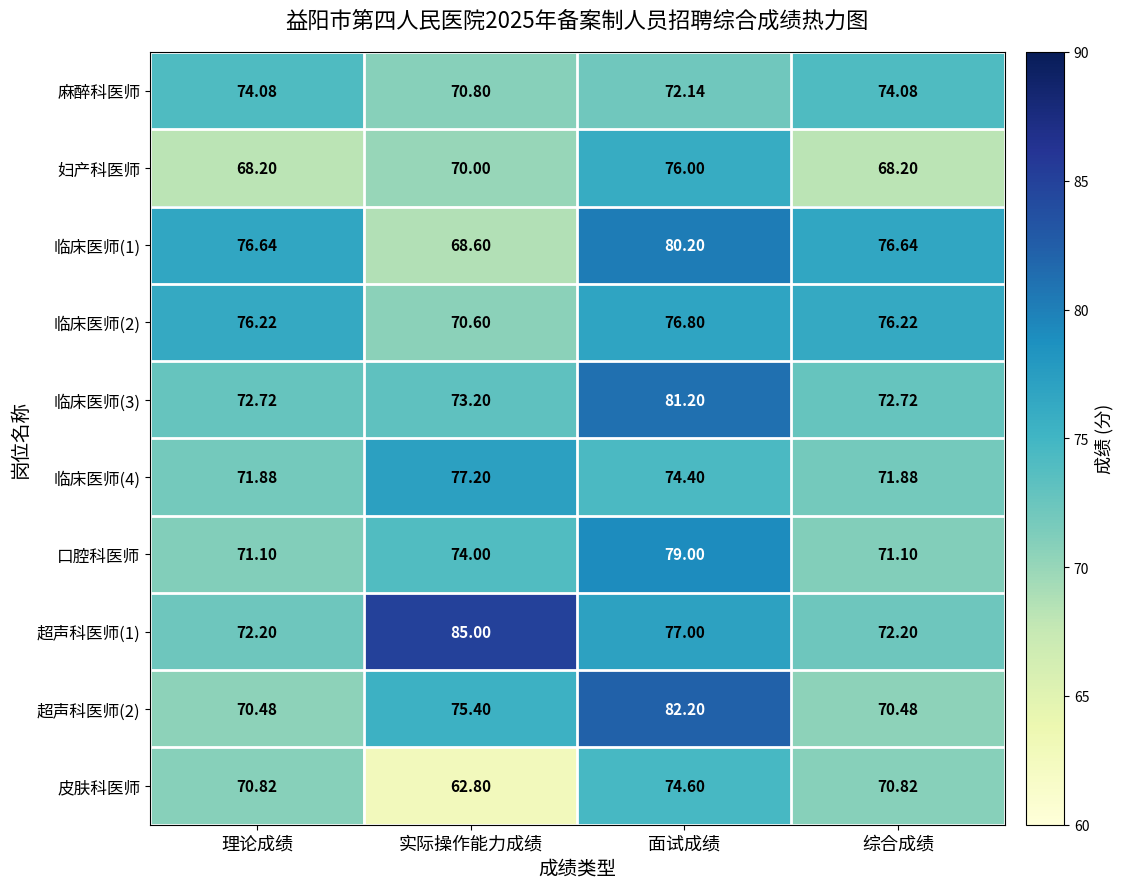

What is the difference between the highest and lowest values at 面试成绩?

10.1